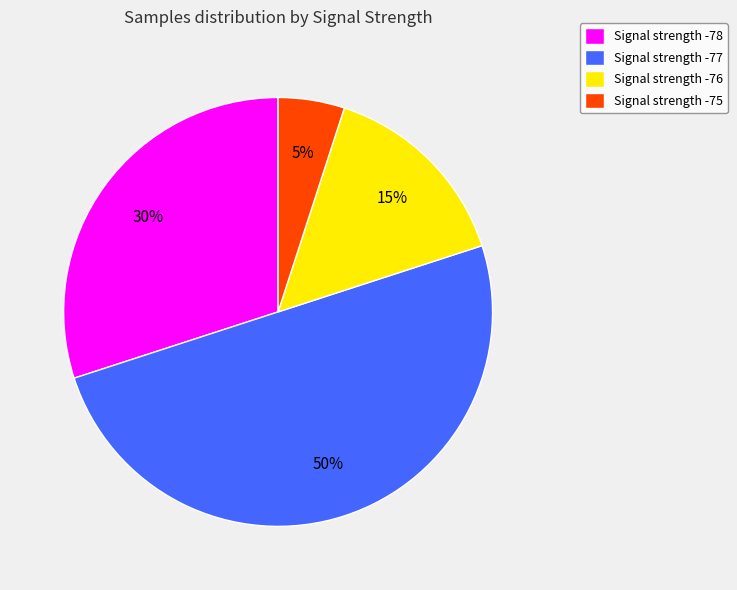

Rank the categories by value from highest to lowest.

Signal strength -77, Signal strength -78, Signal strength -76, Signal strength -75